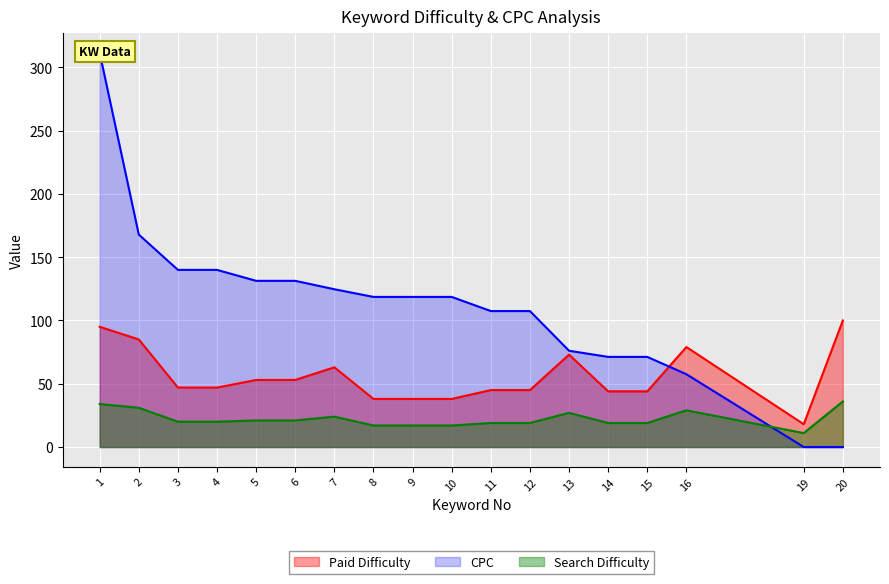

Which series changed the most between 2 and 11?

CPC